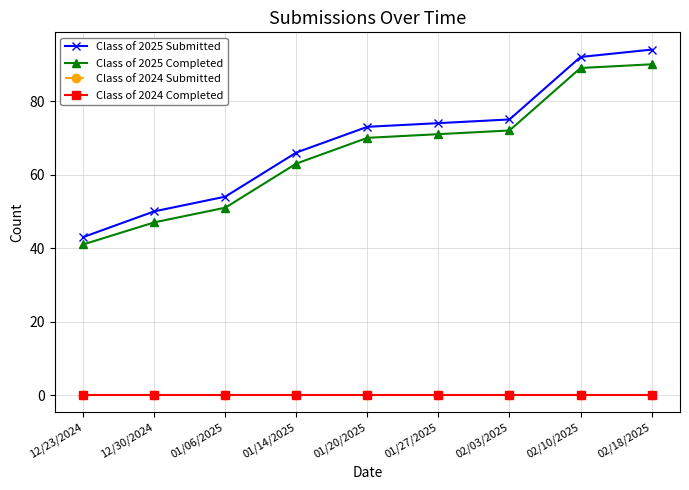

Is this an area chart (filled region under the line)?

No